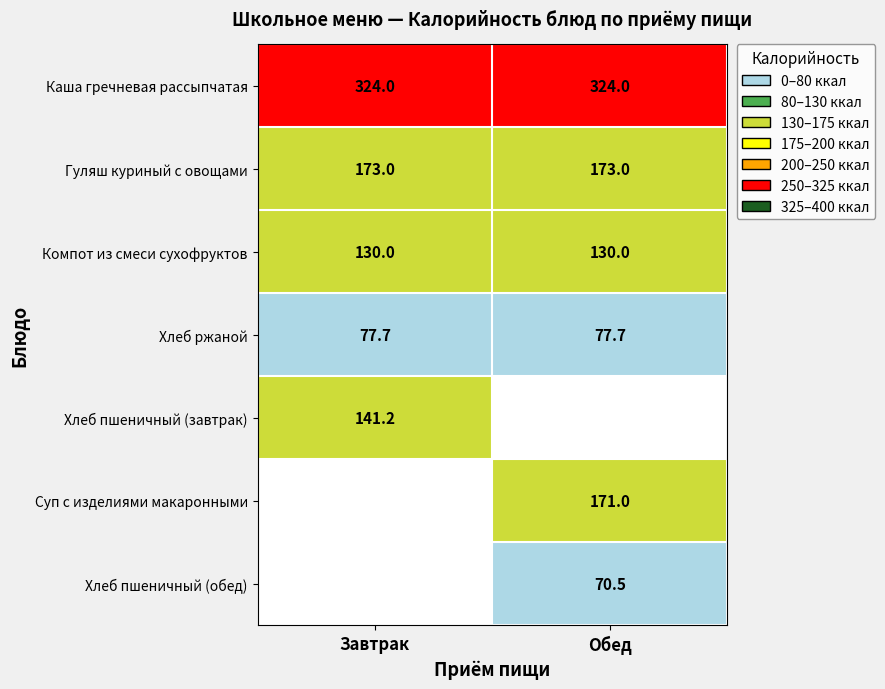

What is the average value of the Компот из смеси сухофруктов series?

130.0